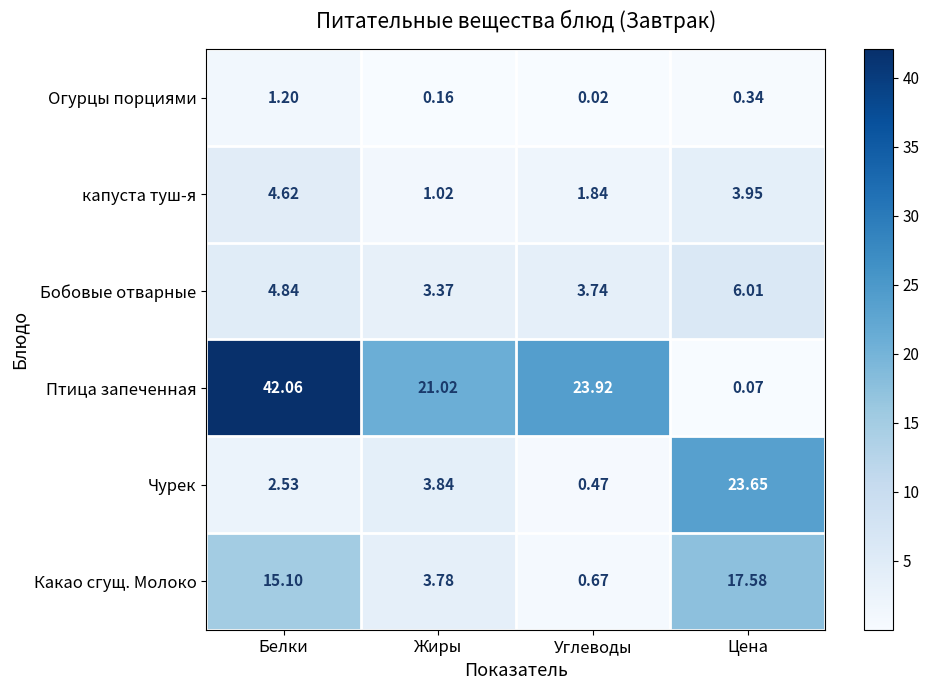

Which series has the largest total across all categories?

Птица запеченная